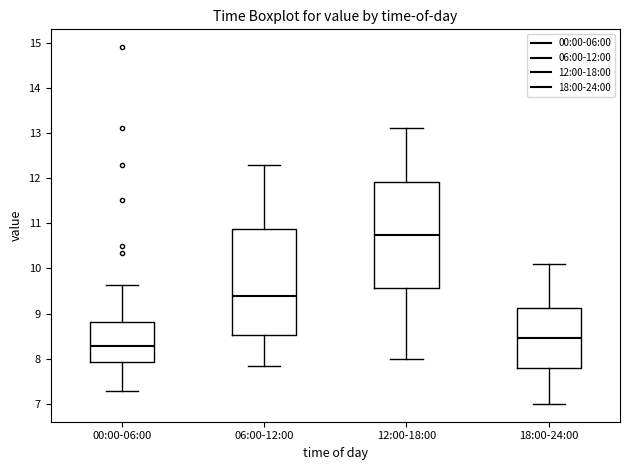

Reading left to right, read every box against the y-axis: the position of its median line, the range the box covers, and the ends of its whiskers. The values are not printed on the chart, so give them approximately, as read against the axis.

00:00-06:00: median 8.3, box 7.9 to 8.8, whiskers 7.3 to 9.6
06:00-12:00: median 9.4, box 8.5 to 10.9, whiskers 7.9 to 12.3
12:00-18:00: median 10.8, box 9.6 to 11.9, whiskers 8.0 to 13.1
18:00-24:00: median 8.5, box 7.8 to 9.1, whiskers 7.0 to 10.1